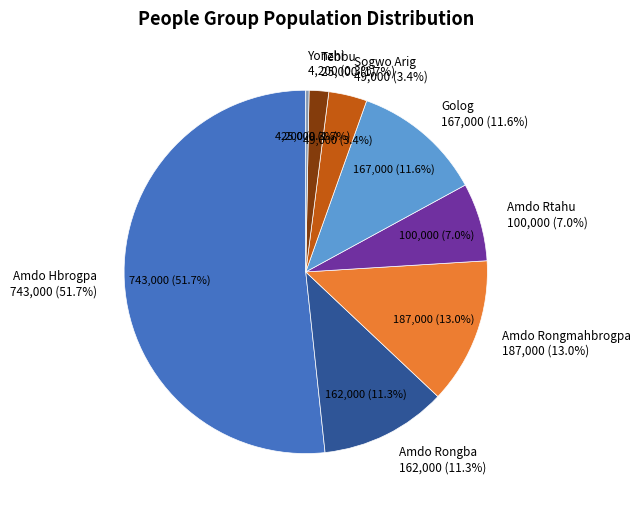

To the nearest percent, what is the average slice percentage?

12%